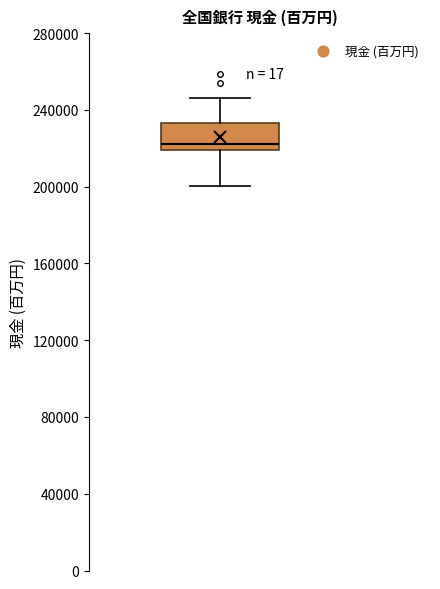

Where is the upper edge of the box on the y-axis? The values are not printed on the chart, so give them approximately, as read against the axis.

235000